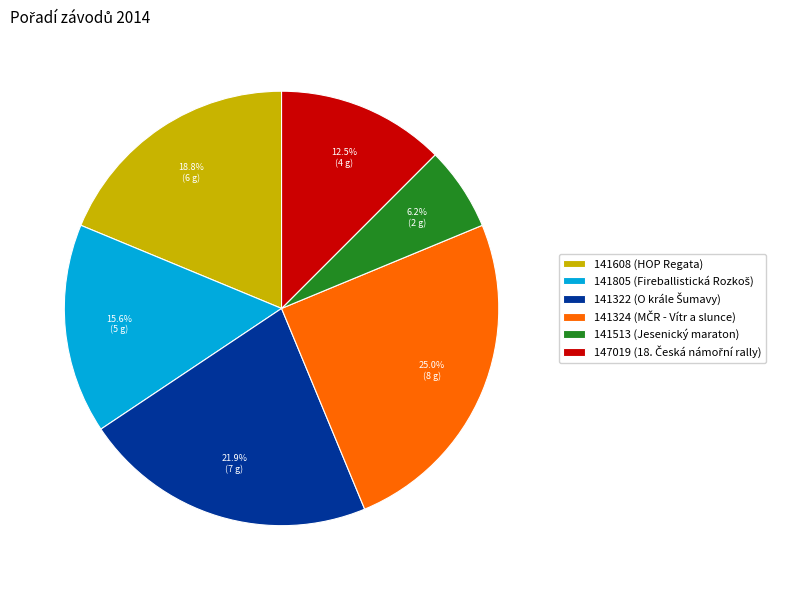

Does 141513 (Jesenický maraton) account for over 50% of the chart?

No